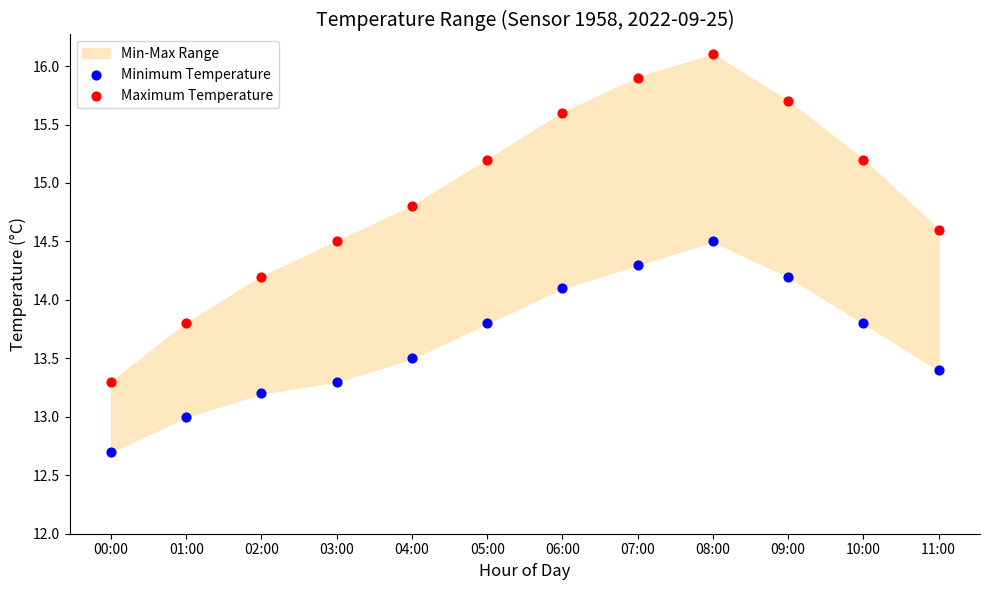

Which series has the largest Y range (max minus min)?

Maximum Temperature